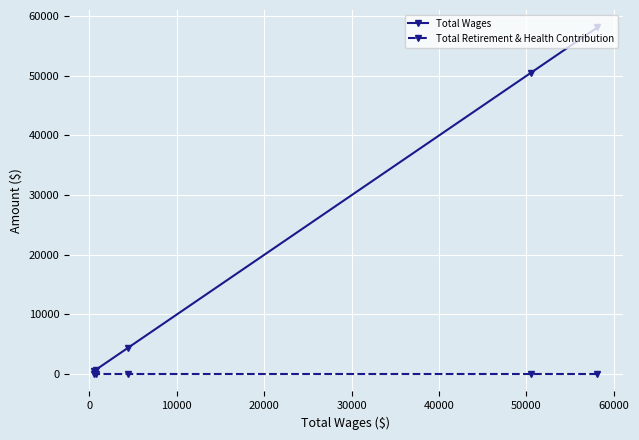

What is the greatest value displayed?

58129